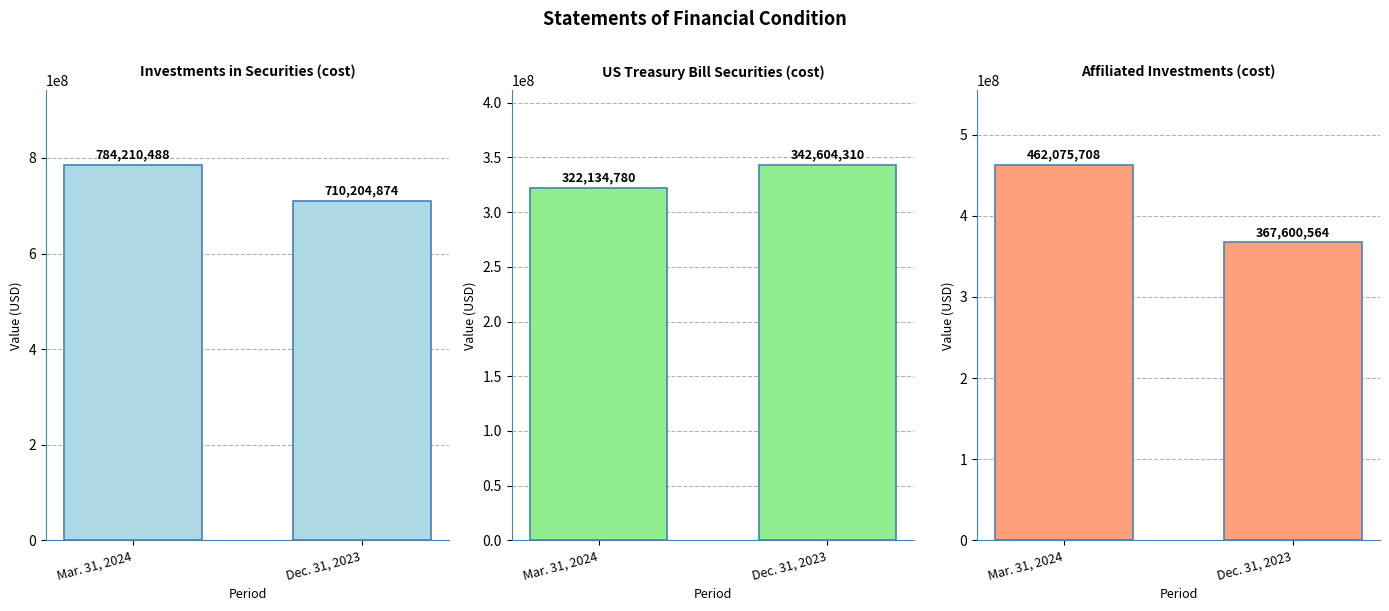

What position from the left is Mar. 31, 2024?

1